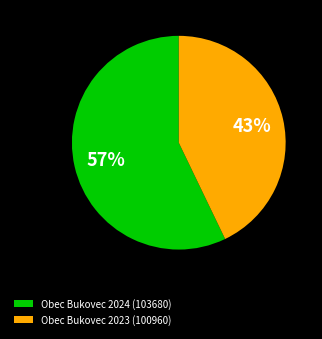

Which category accounts for the majority?

Obec Bukovec 2024 (103680)